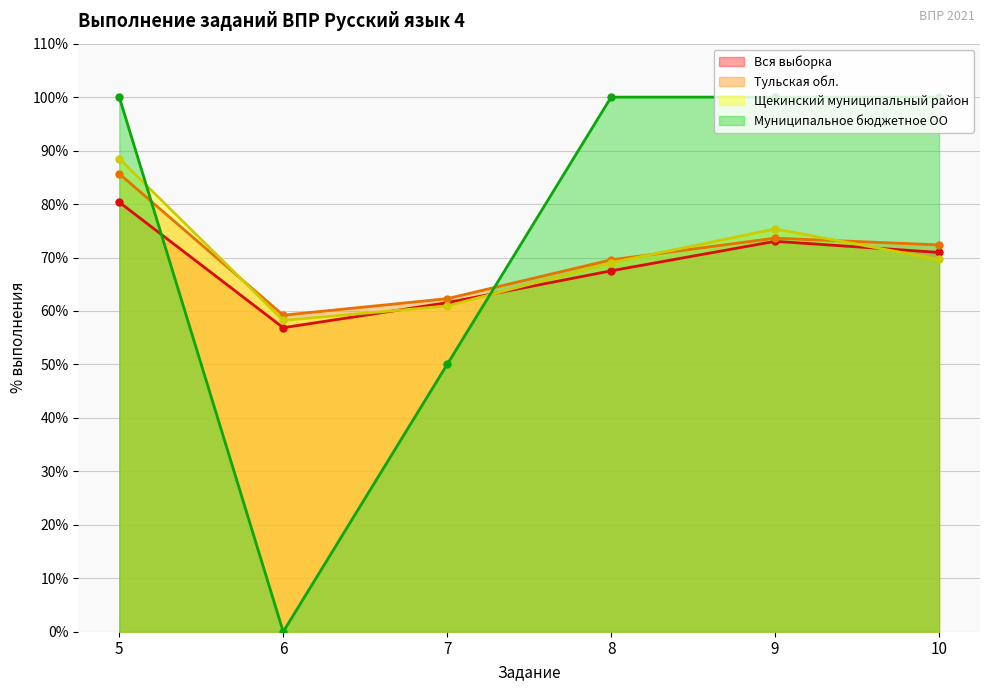

Reading left to right, extract all data points from this chart.

Вся выборка: 5=80.3	6=56.9	7=61.5	8=67.5	9=73.0	10=71.0
Тульская обл.: 5=85.7	6=59.2	7=62.3	8=69.6	9=73.6	10=72.4
Щекинский муниципальный район: 5=88.5	6=58.2	7=60.9	8=69.0	9=75.3	10=69.6
Муниципальное бюджетное ОО: 5=100.0	6=0.0	7=50.0	8=100.0	9=100.0	10=100.0